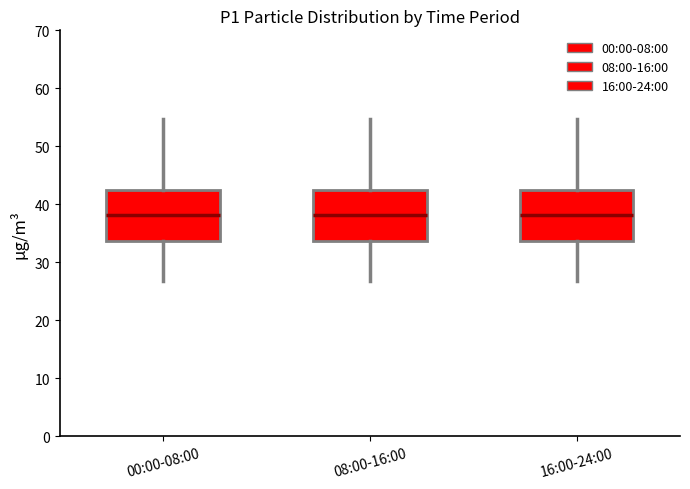

Reading left to right, read every box against the y-axis: the position of its median line, the range the box covers, and the ends of its whiskers. The values are not printed on the chart, so give them approximately, as read against the axis.

00:00-08:00: median 38, box 34 to 42, whiskers 27 to 55
08:00-16:00: median 38, box 34 to 42, whiskers 27 to 55
16:00-24:00: median 38, box 34 to 42, whiskers 27 to 55